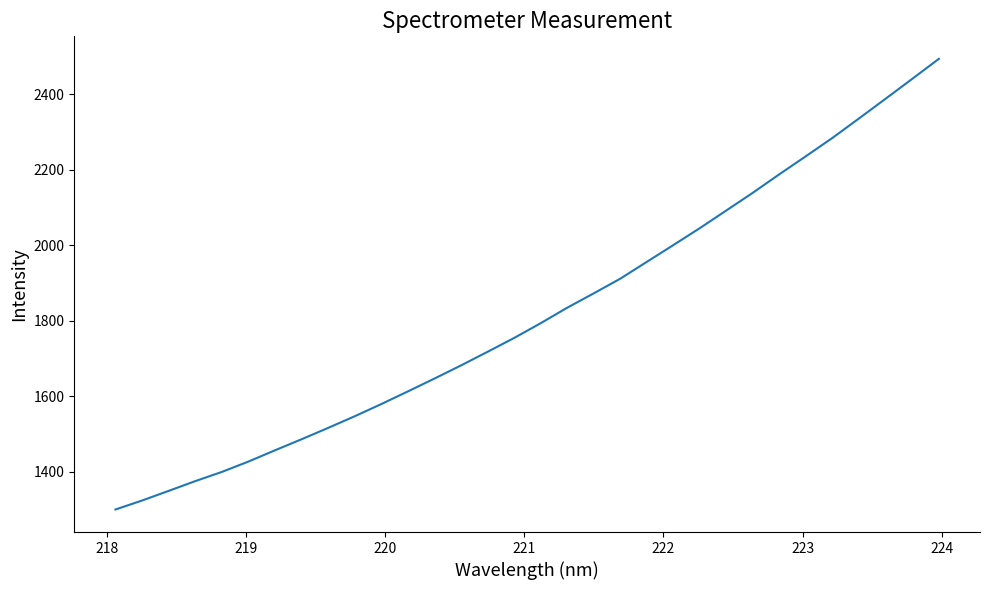

What is the greatest value displayed?

2493.9